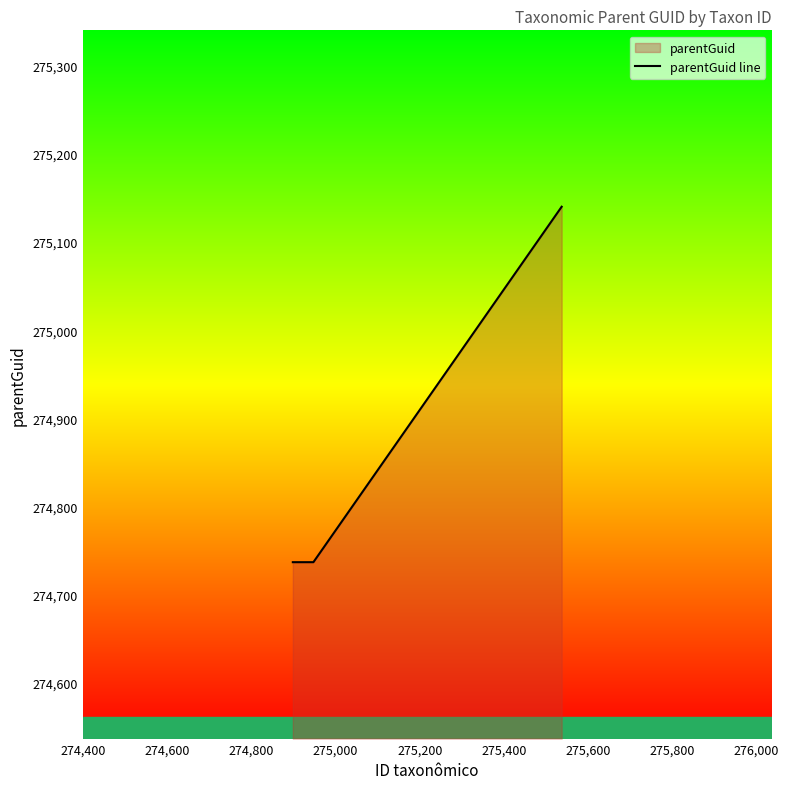

What is the difference between the maximum and minimum values?

403